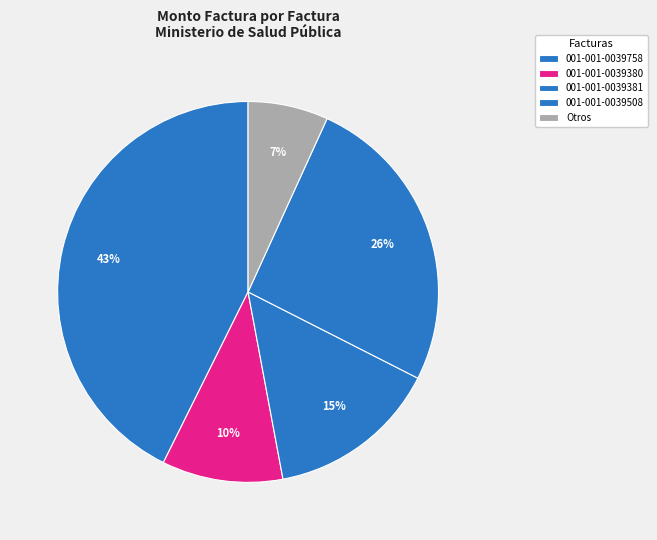

Count the number of slices in the pie.

5